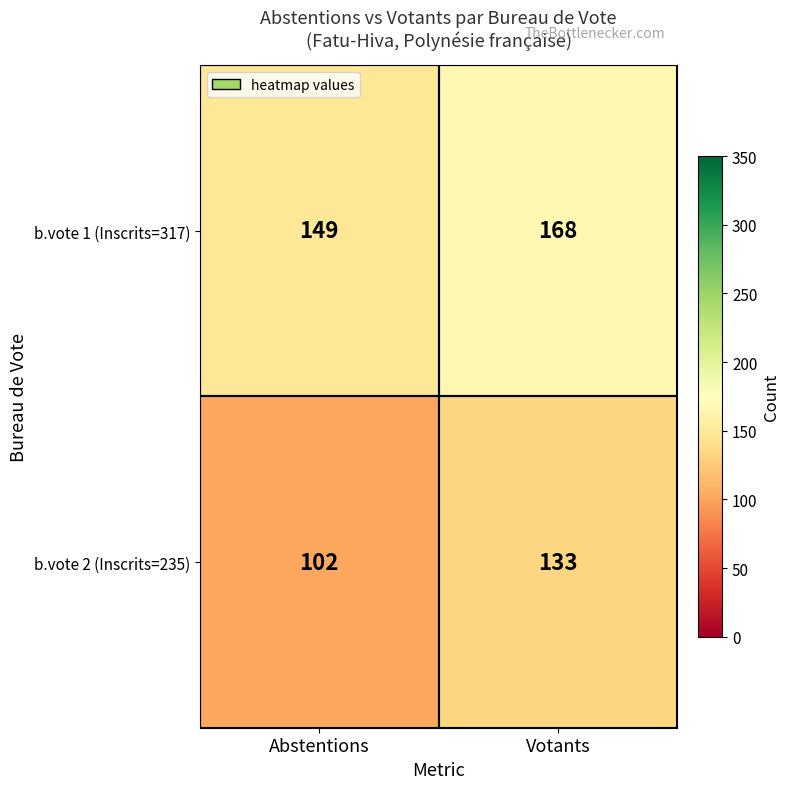

At which label is b.vote 1 (Inscrits=317) closest to 158?

Abstentions